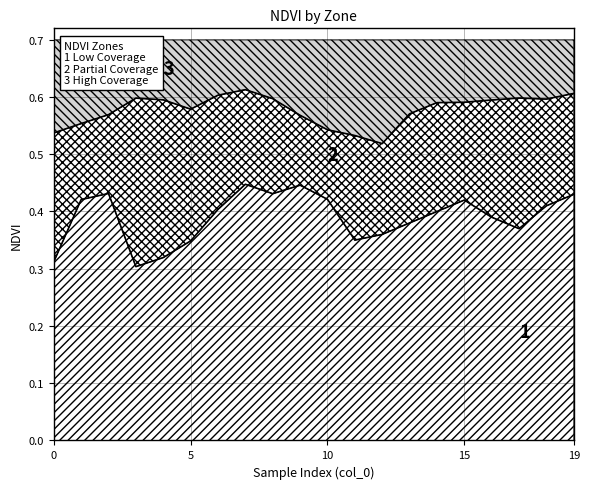

True or false: Zone_1_NDVI and Zone_0_NDVI intersect in this chart.

False